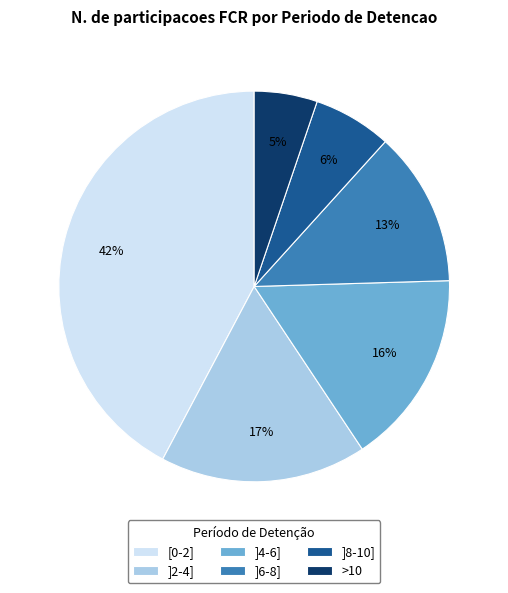

Which slice is the largest?

[0-2]